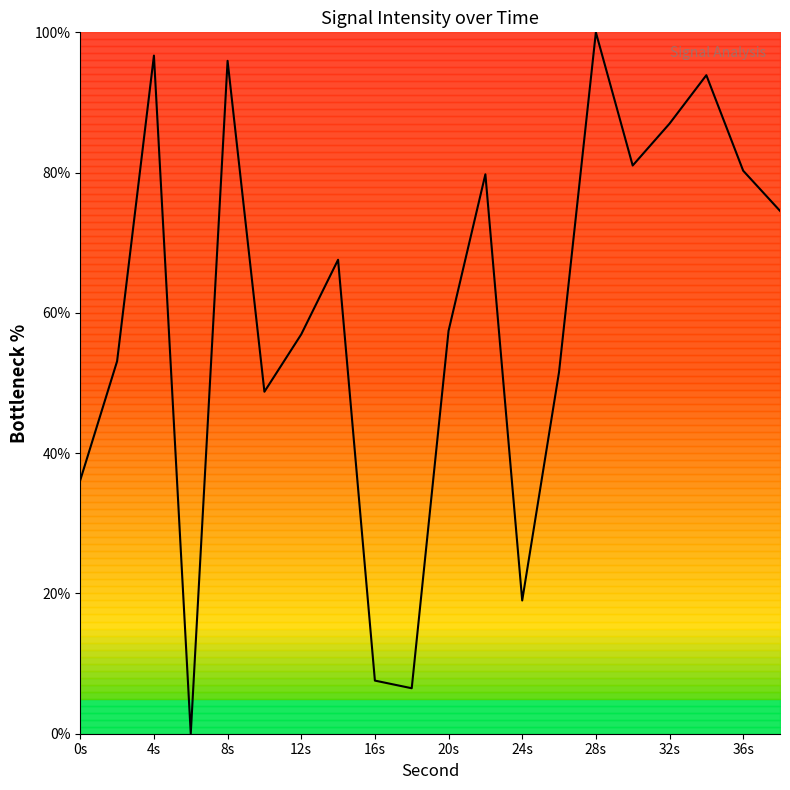

What is the difference between the maximum and minimum values?

100.0